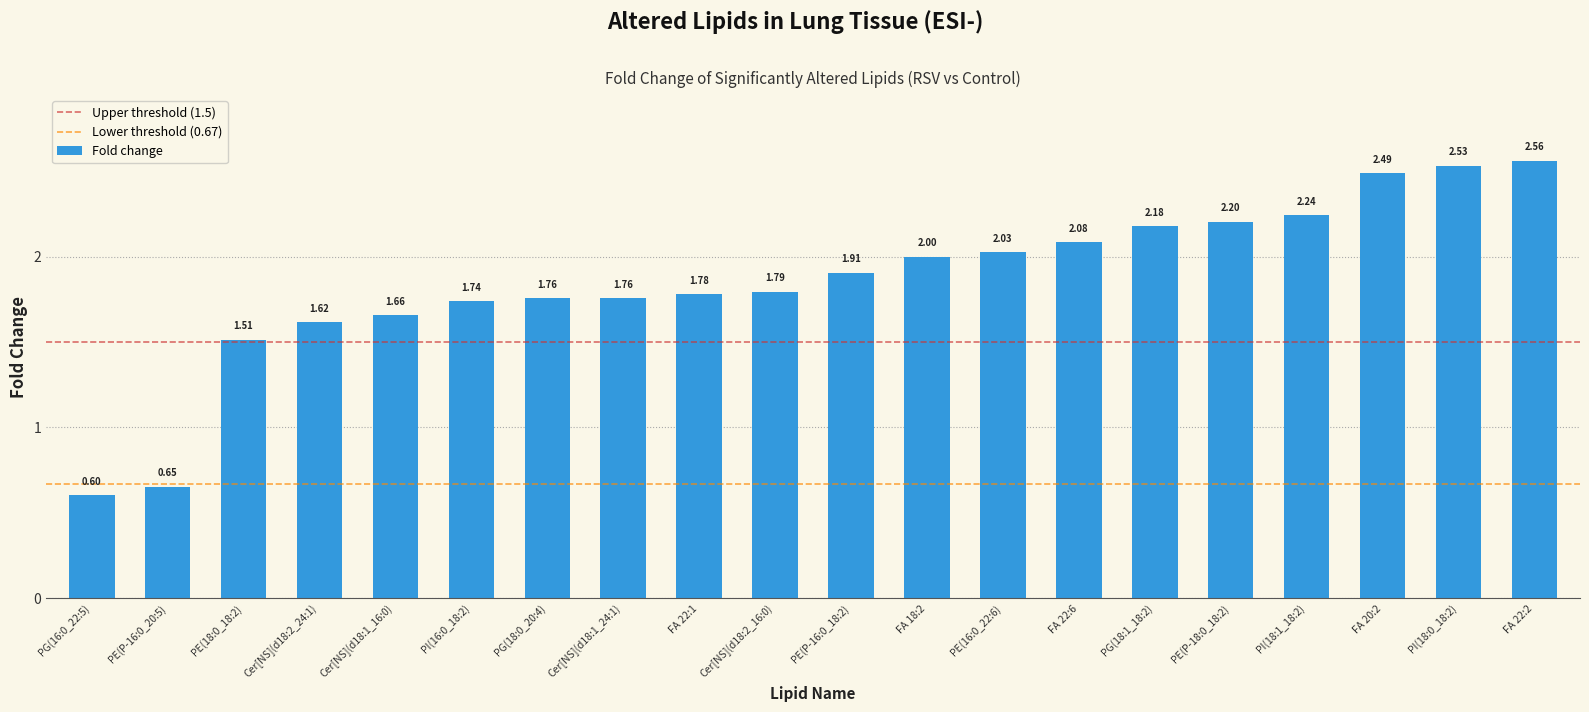

What is the smallest value displayed?

0.6